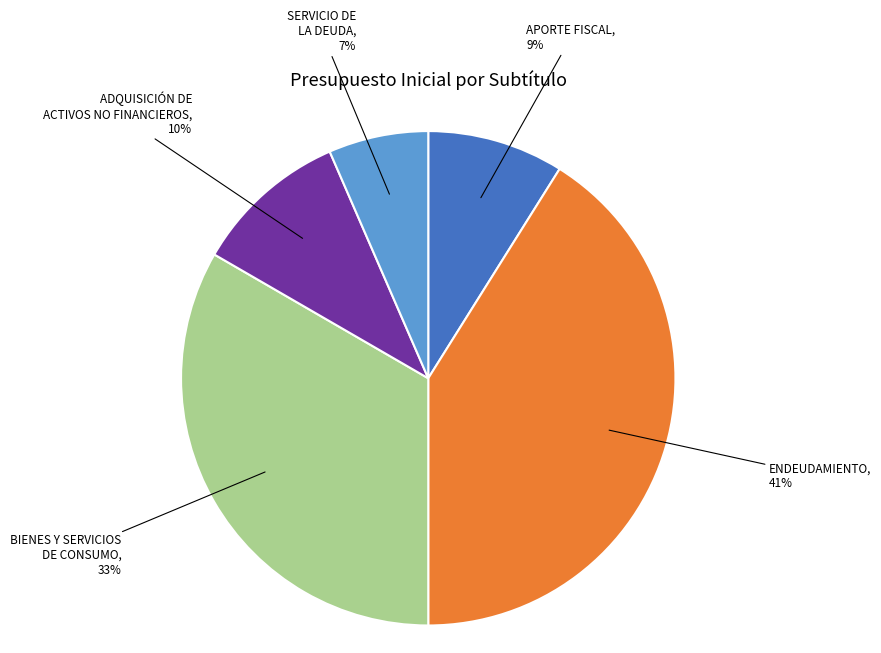

To the nearest percent, what is the average slice percentage?

20%